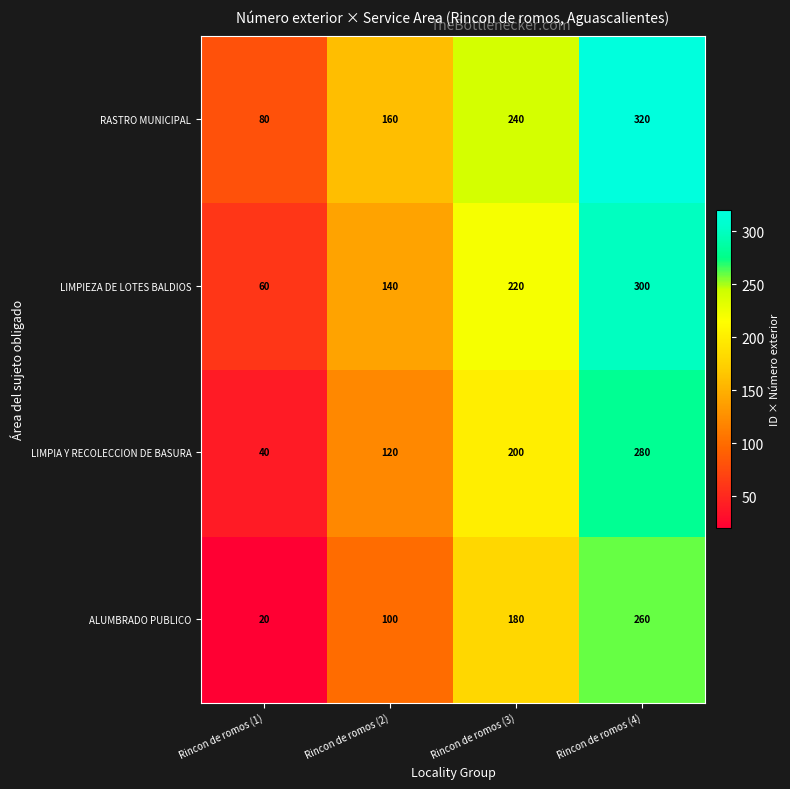

At which label is LIMPIEZA DE LOTES BALDIOS closest to 180?

Rincon de romos (2)